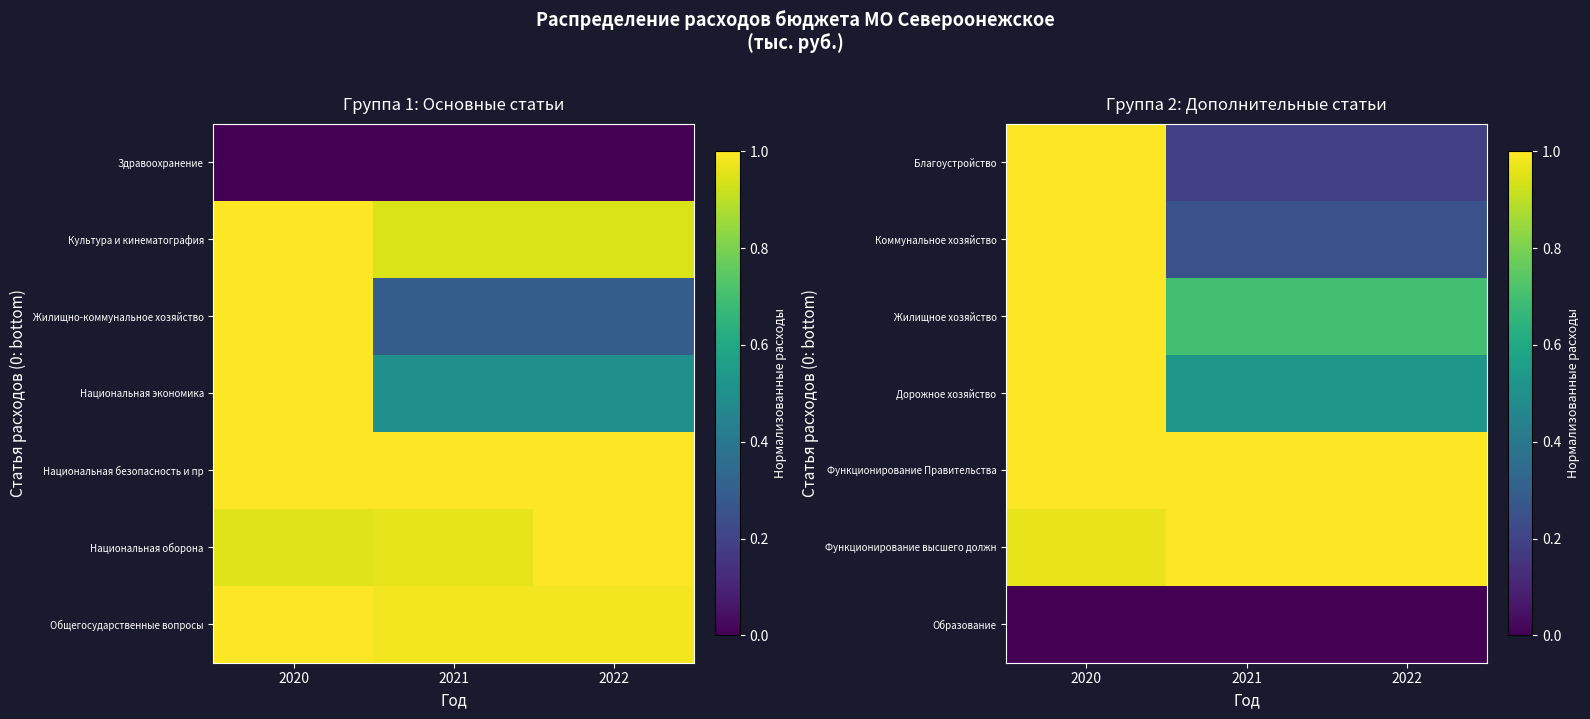

How many Благоустройство values are between 0 and 1?

3